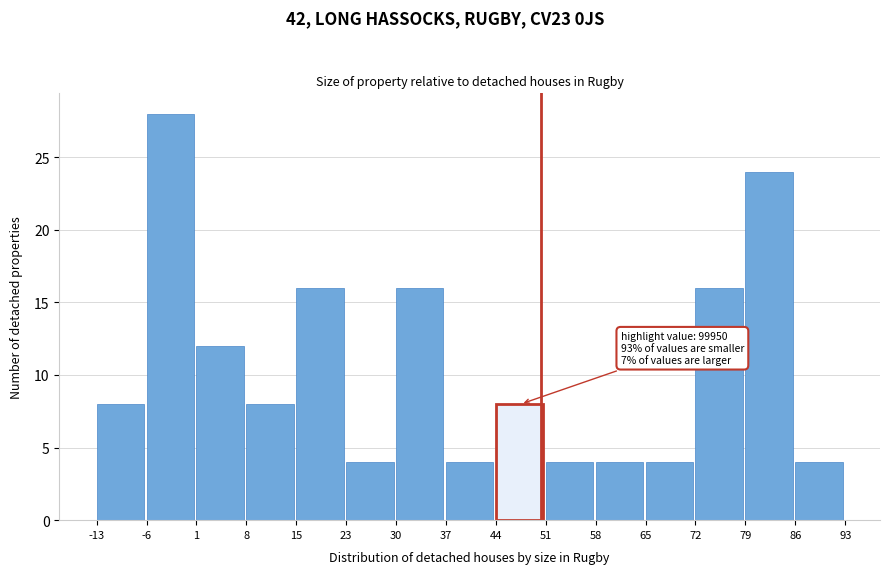

Reading right to left, extract all data points from this chart.

4	24	16	4	4	4	8	4	16	4	16	8	12	28	8